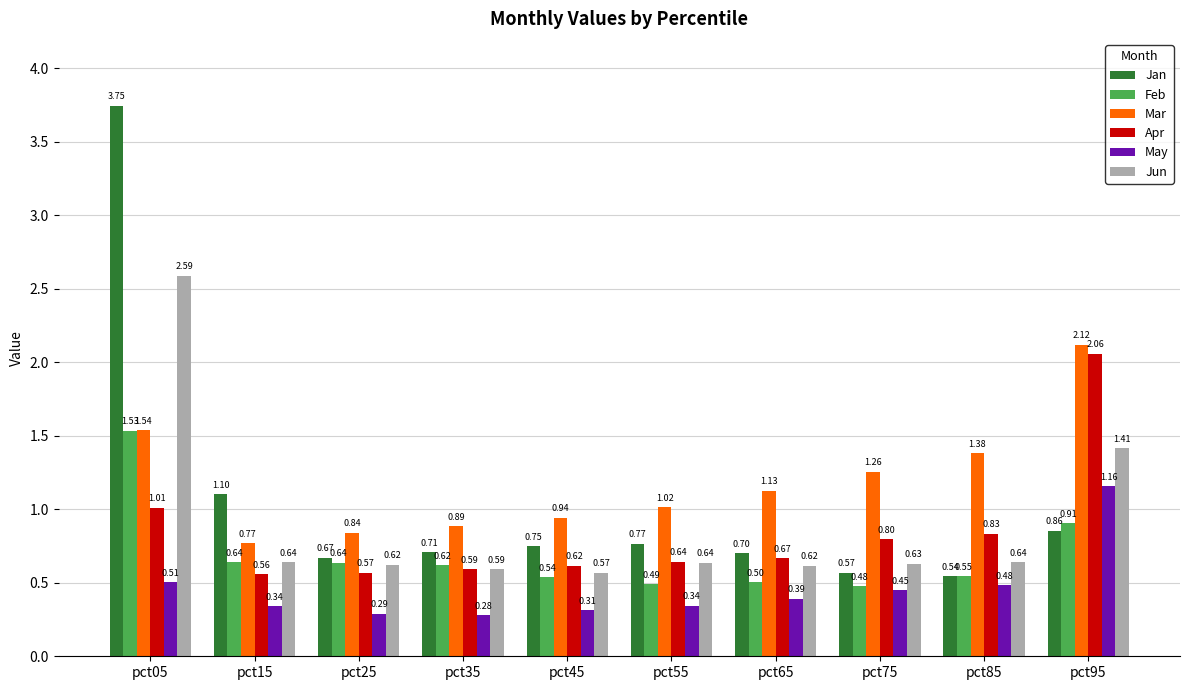

At which category is the sum across all series the highest?

pct05